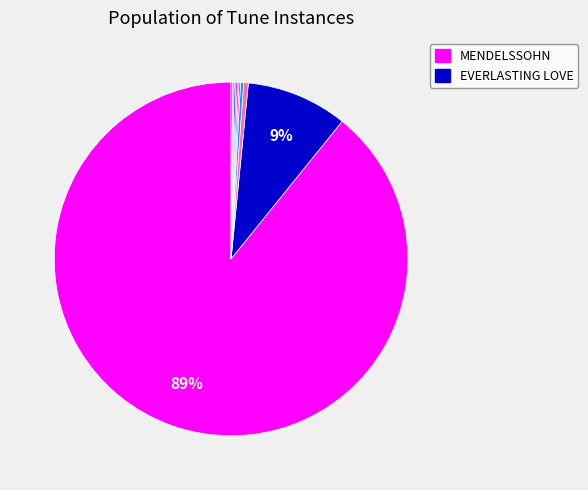

Does any single category account for the majority?

Yes